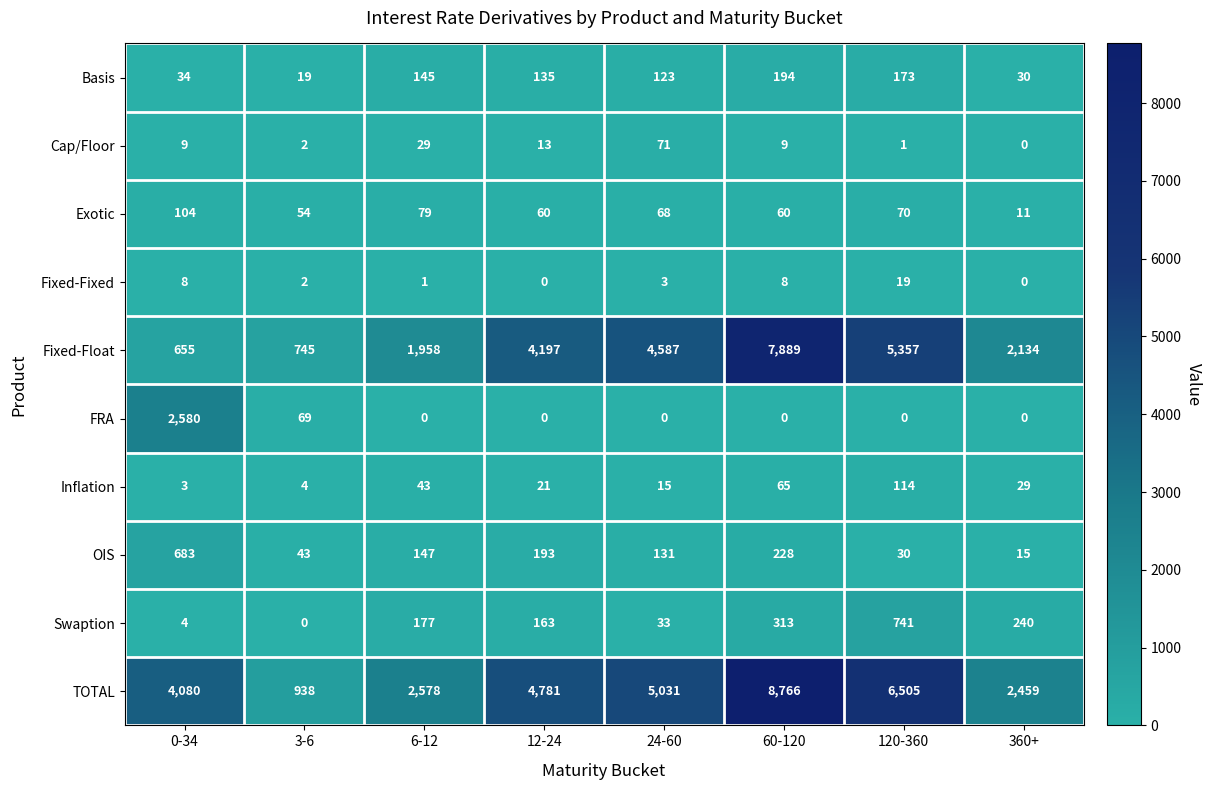

Which series has the largest range (max minus min)?

TOTAL